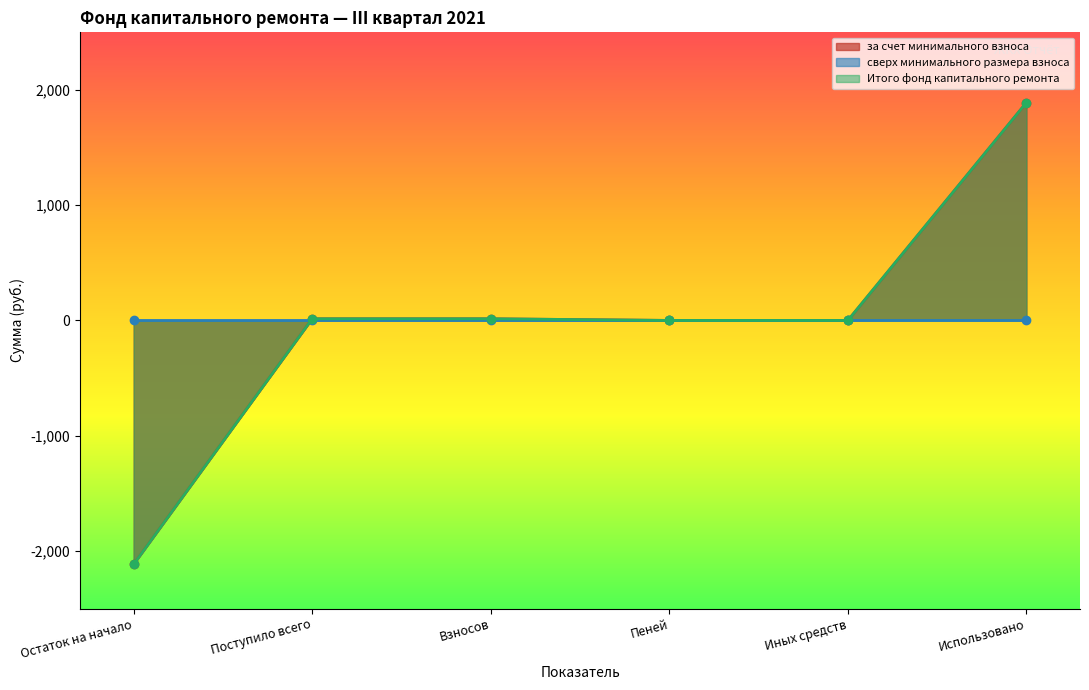

What is the greatest value displayed?

1890.2